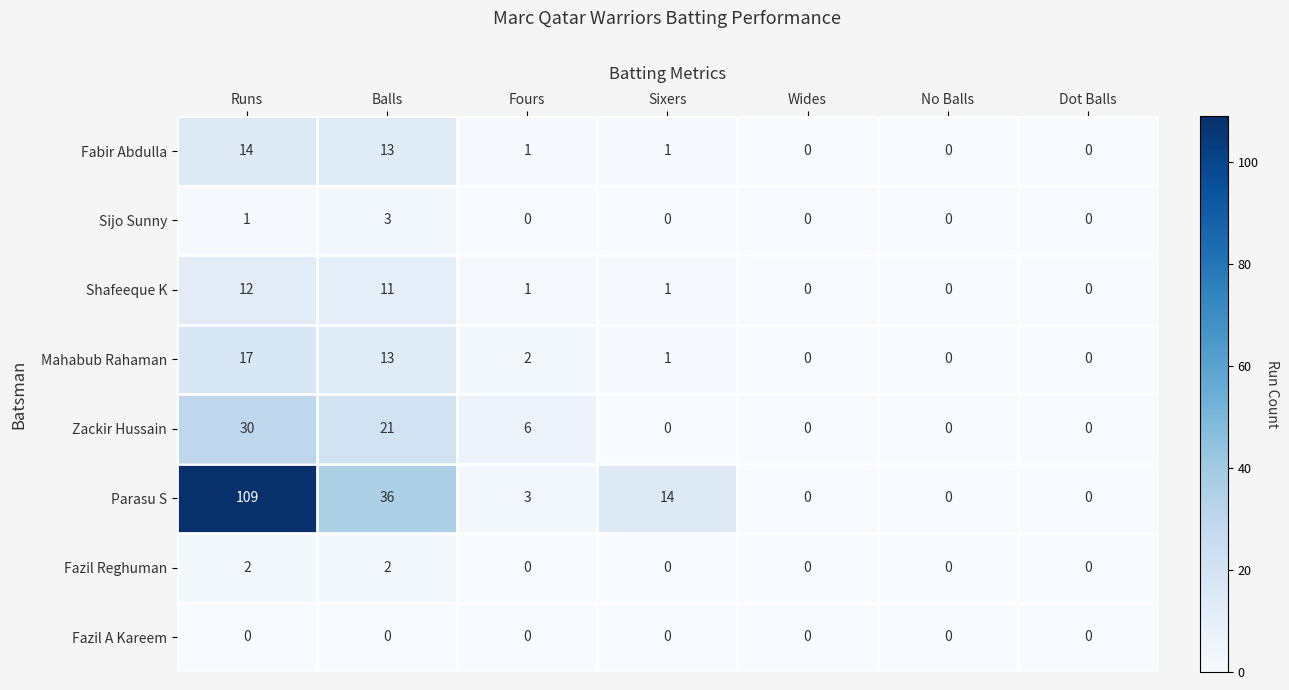

What is the sum of all Mahabub Rahaman values?

33